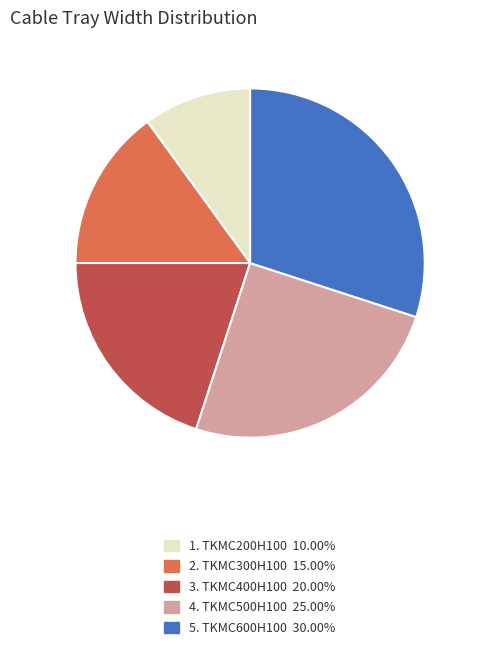

Count the number of slices in the pie.

5